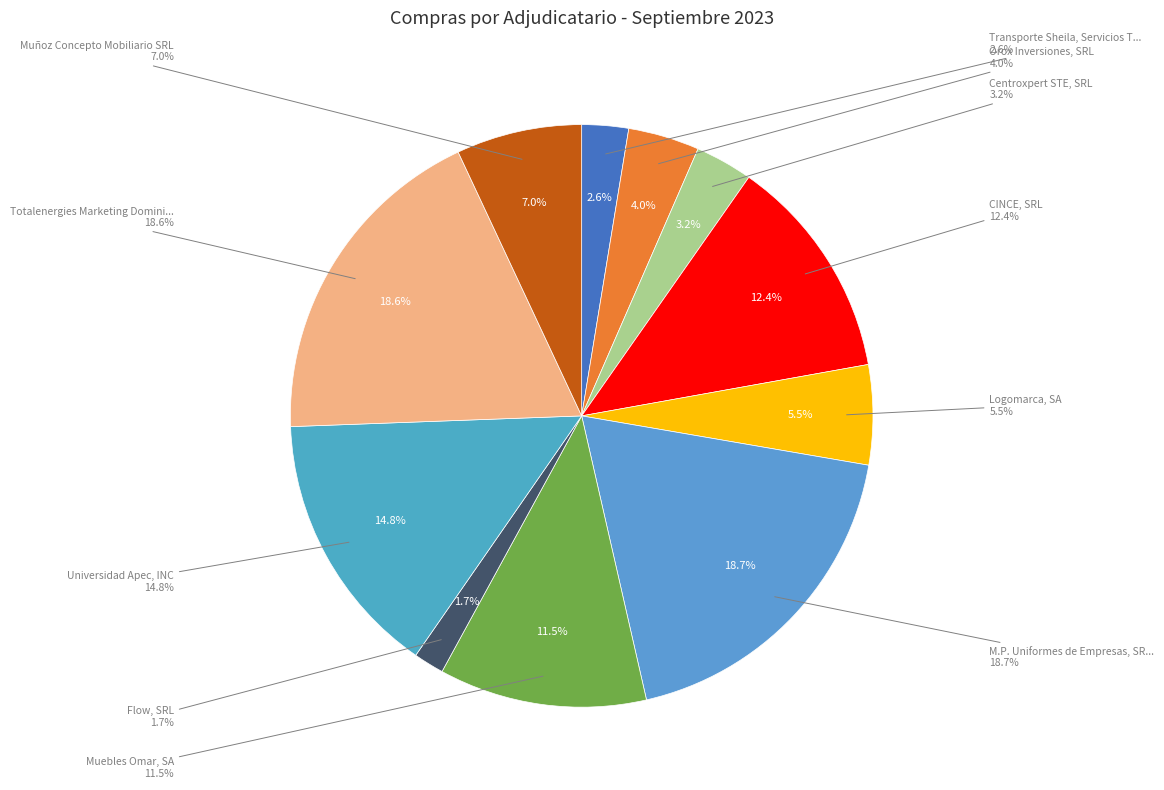

Rank the categories by value from highest to lowest.

M.P. Uniformes de Empresas, SRL, Totalenergies Marketing Dominicana, S.A., Universidad Apec, INC, CINCE, SRL, Muebles Omar, SA, Muñoz Concepto Mobiliario SRL, Logomarca, SA, Orox Inversiones, SRL, Centroxpert STE, SRL, Transporte Sheila, Servicios Turísticos, Flow, SRL